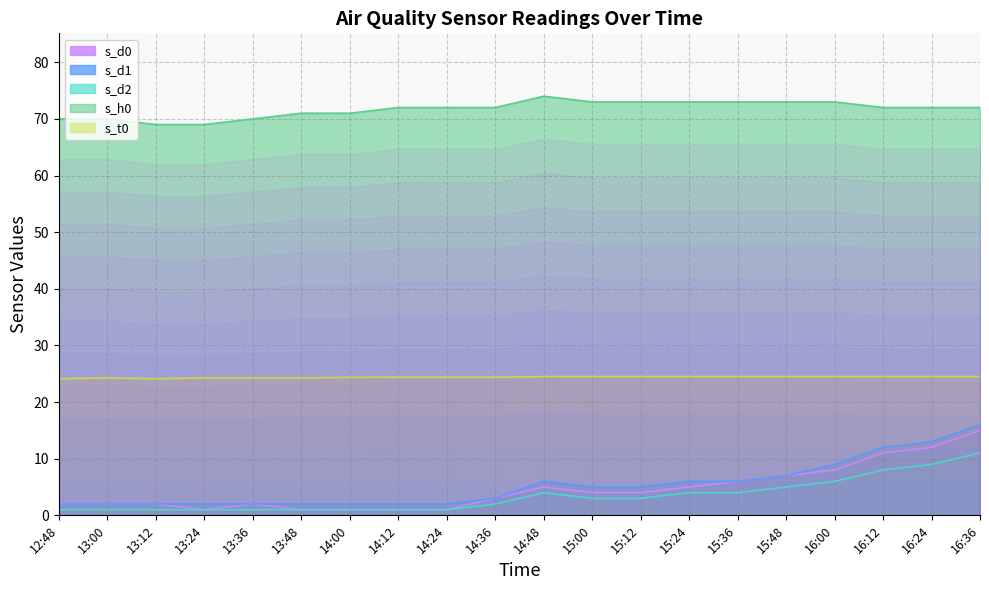

What position from the right is 15:24?

7